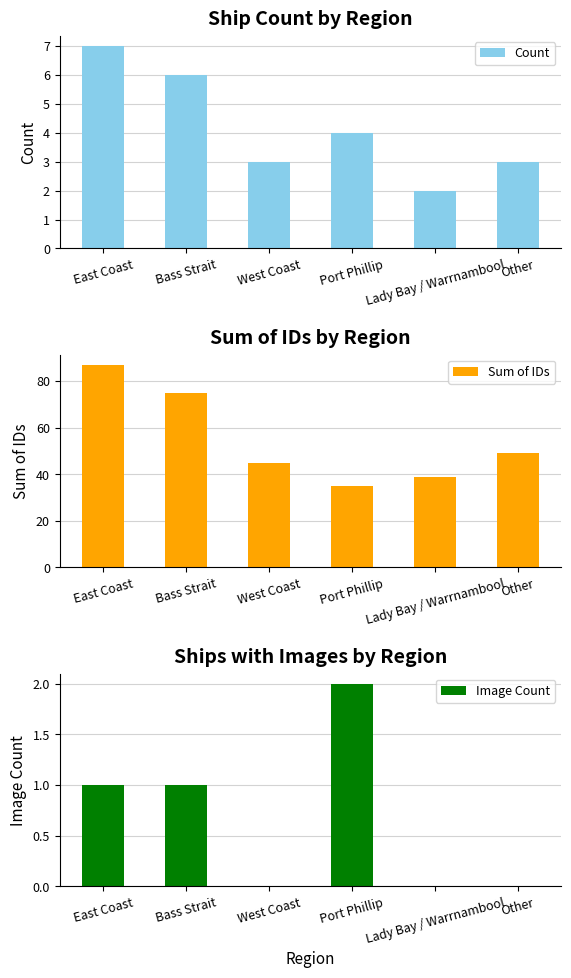

At which category is the sum across all series the highest?

East Coast